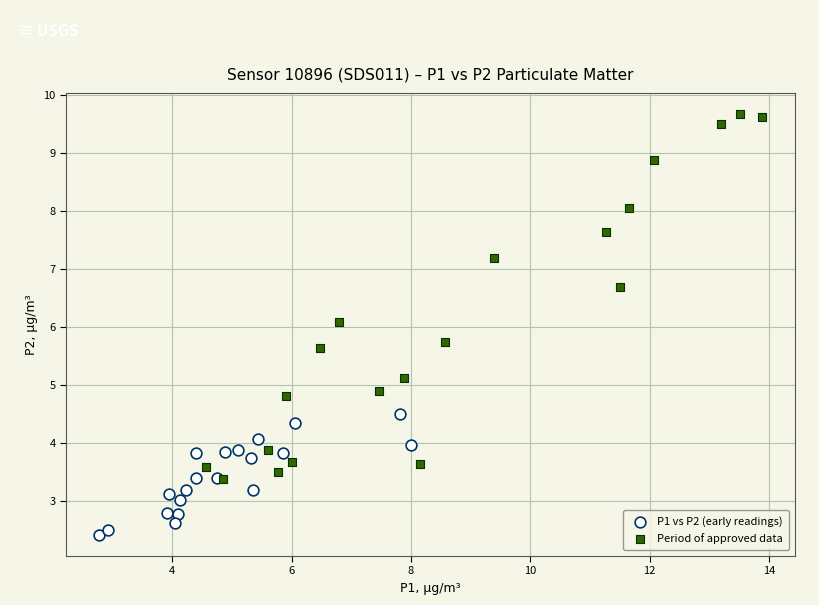

Which series contains the lowest Y value?

P1 vs P2 (early readings)